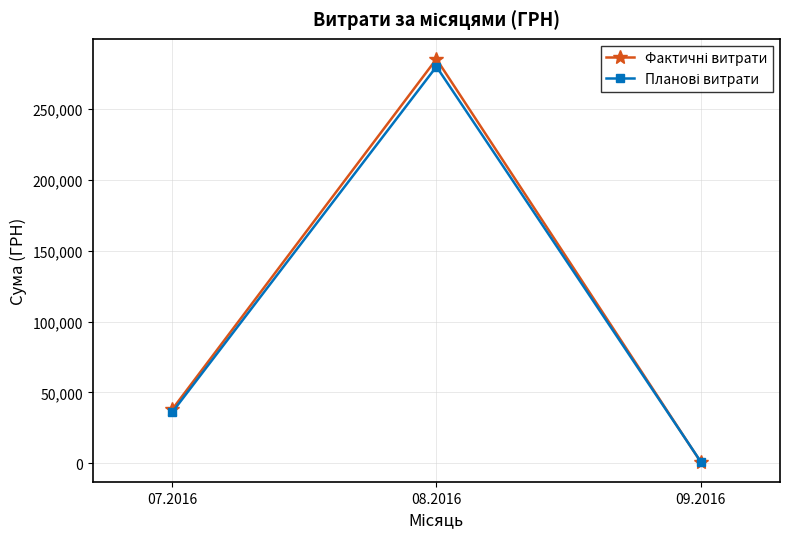

What is the spread (max minus min) of values at 08.2016?

5378.0